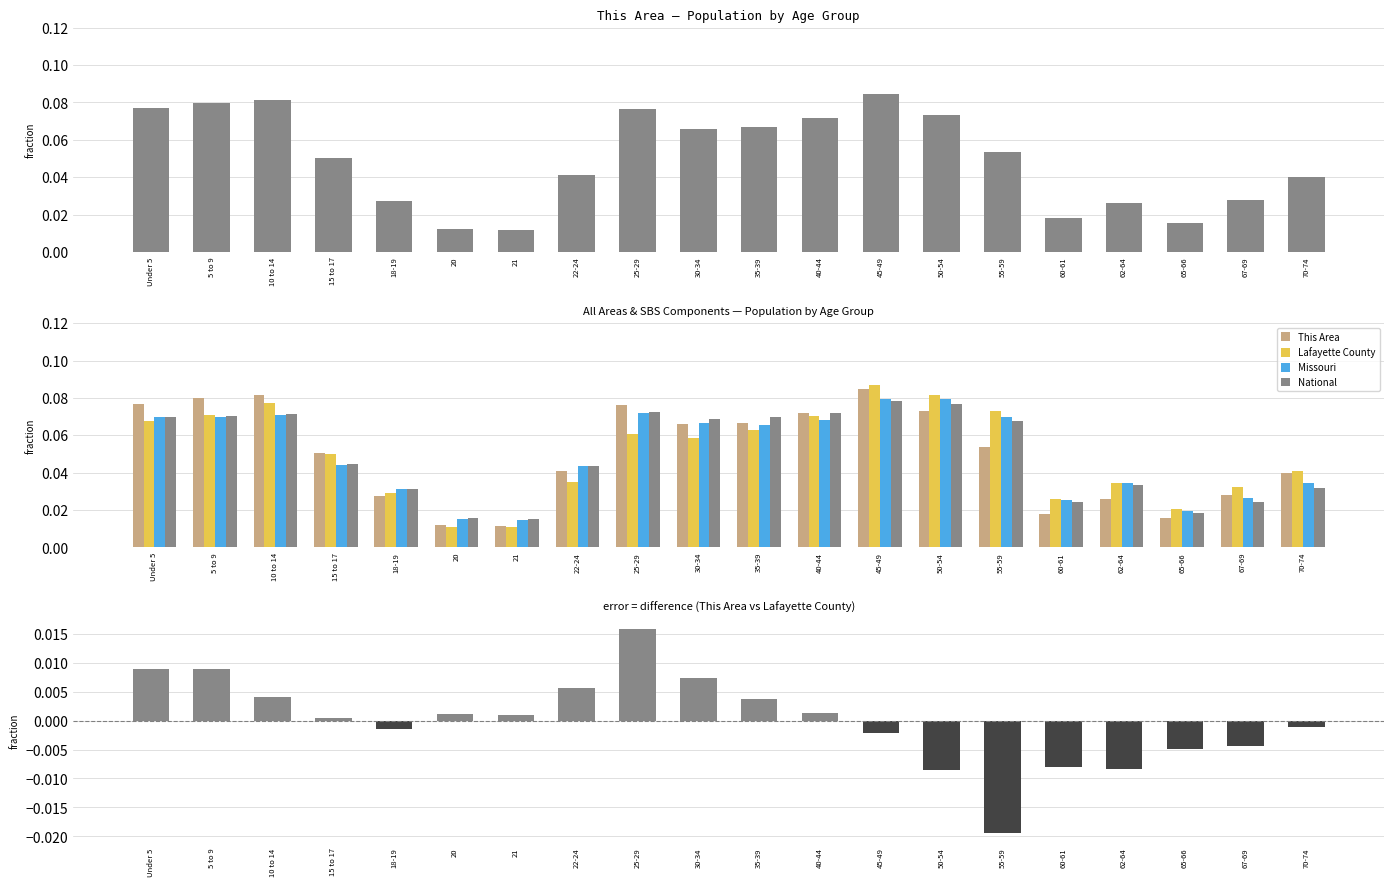

True or false: Lafayette County has a value of 0.0 at 30-34.

False